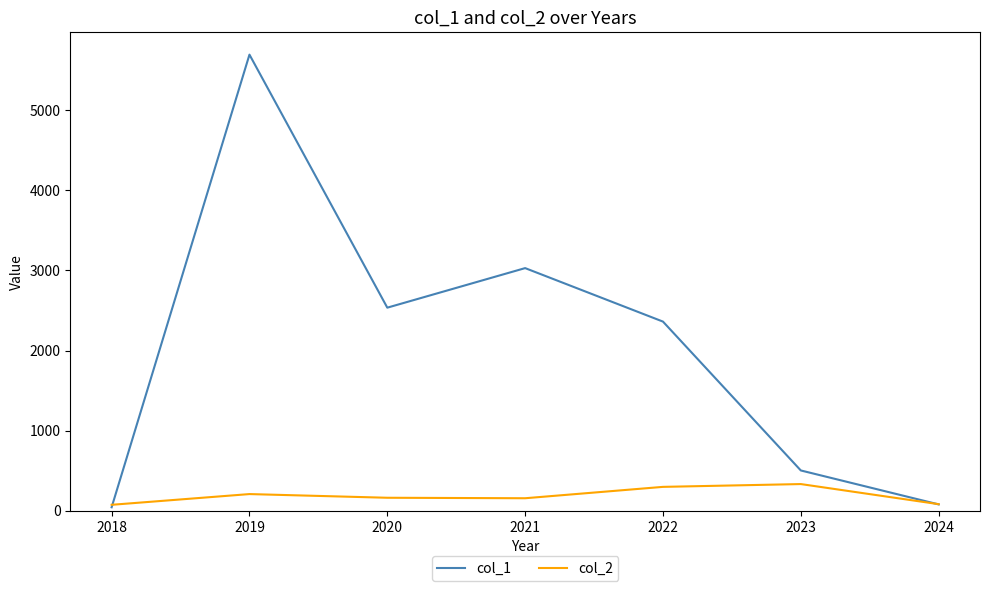

Does the chart have visible grid lines?

No